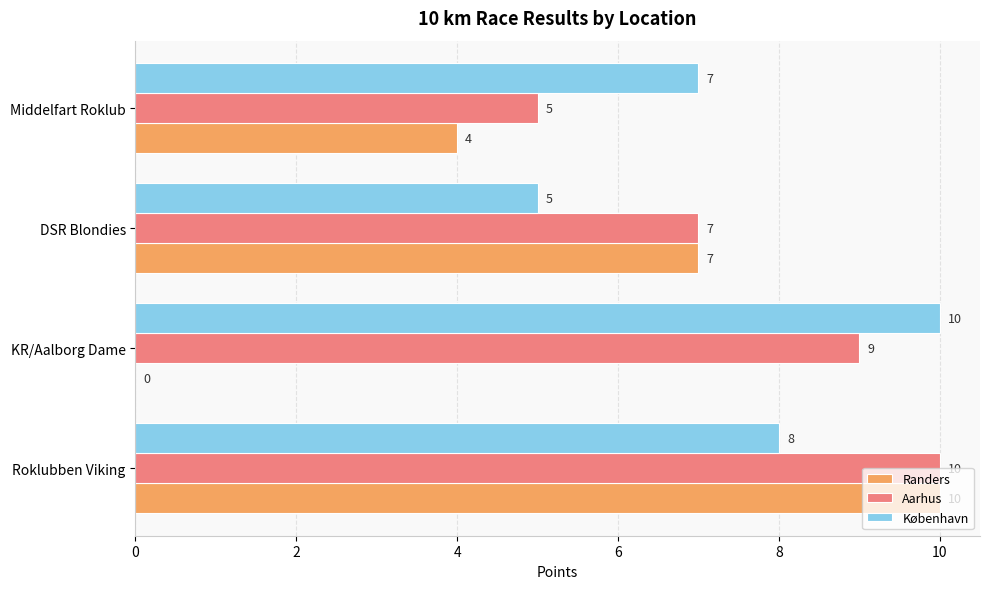

Which series has the largest total across all categories?

Aarhus